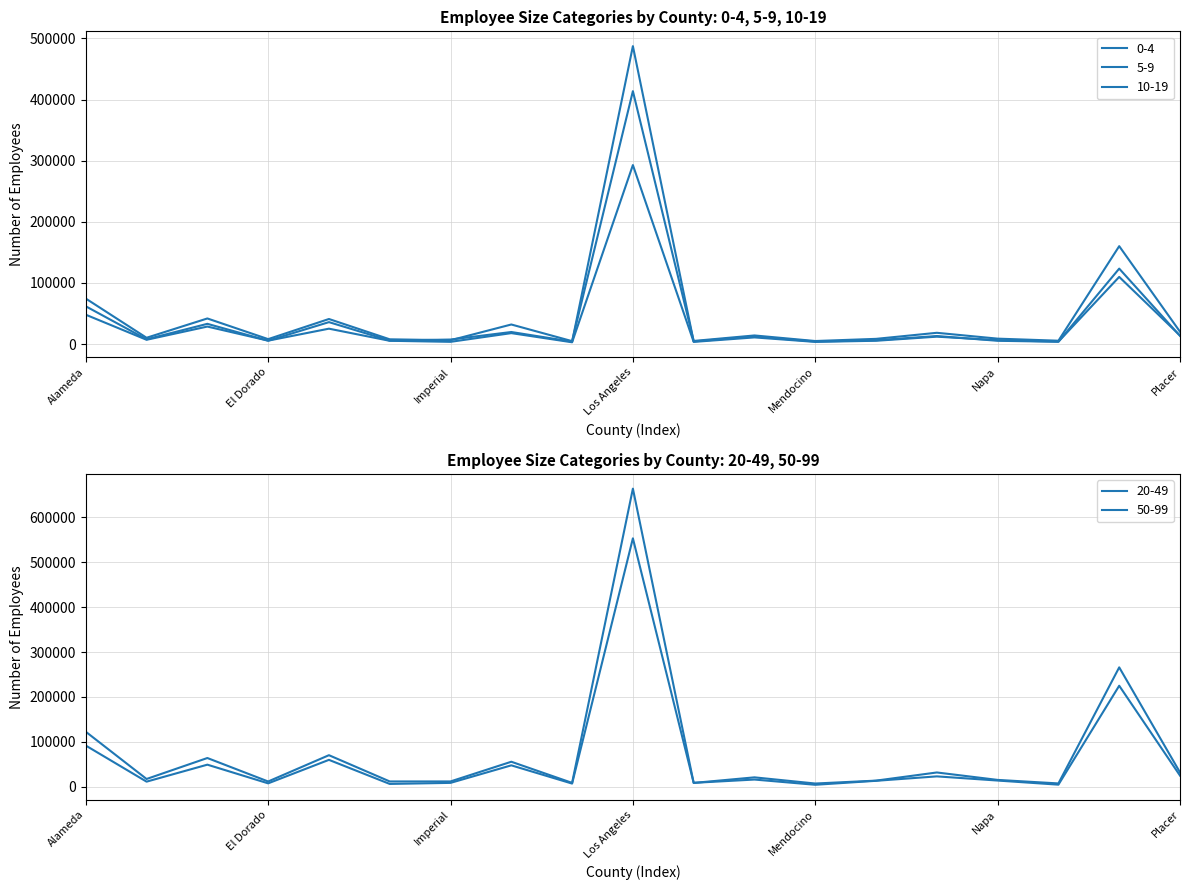

List the series in order of their peak value, highest first.

20-49, 50-99, 0-4, 10-19, 5-9